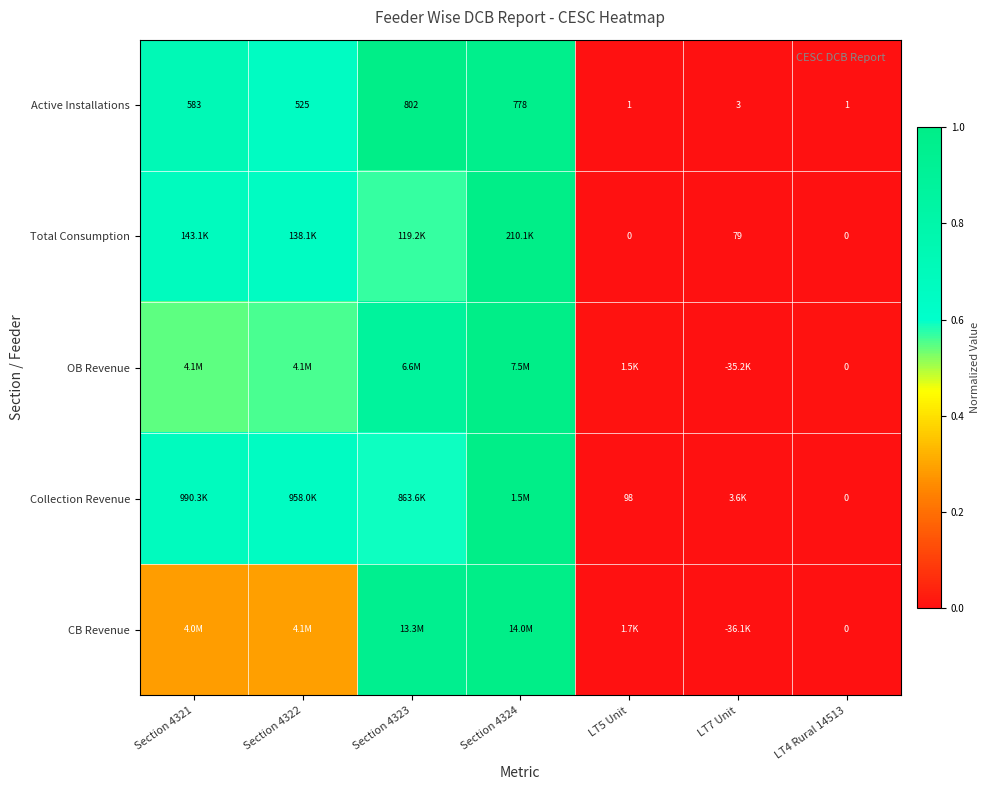

Is the value of Collection Revenue at Section 4323 greater than the value of OB Revenue at LT7 Unit?

Yes